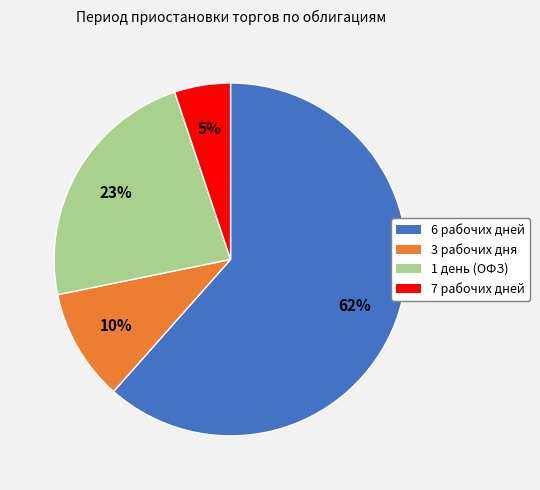

The 6 рабочих дней slice represents 62% of the pie. True or false?

True